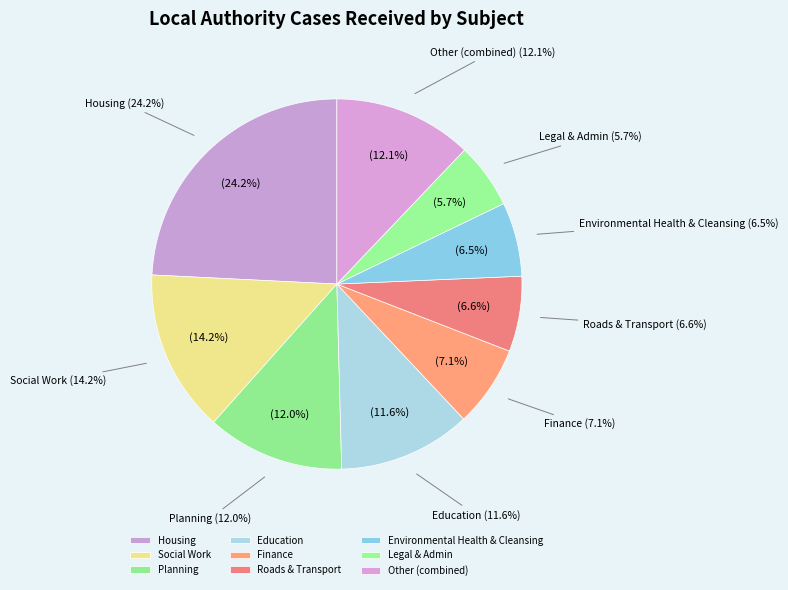

Is it true that Social Work is 28% of the pie?

False